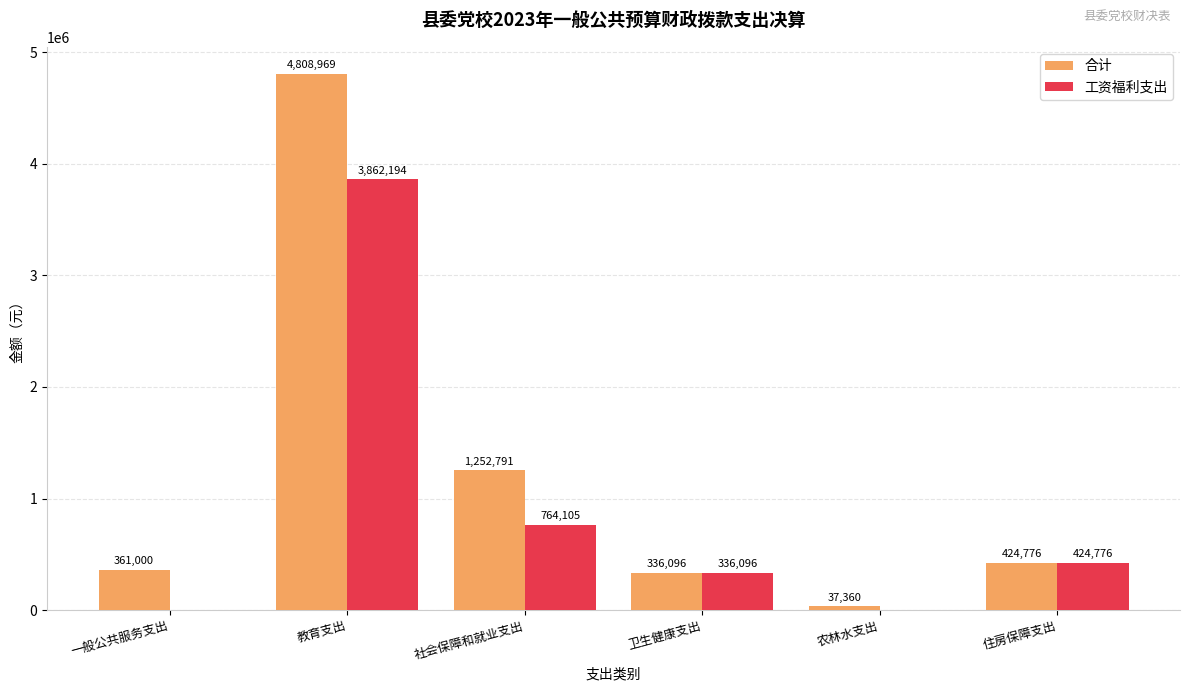

The value of 合计 at 住房保障支出 is 424775.5. True or false?

True